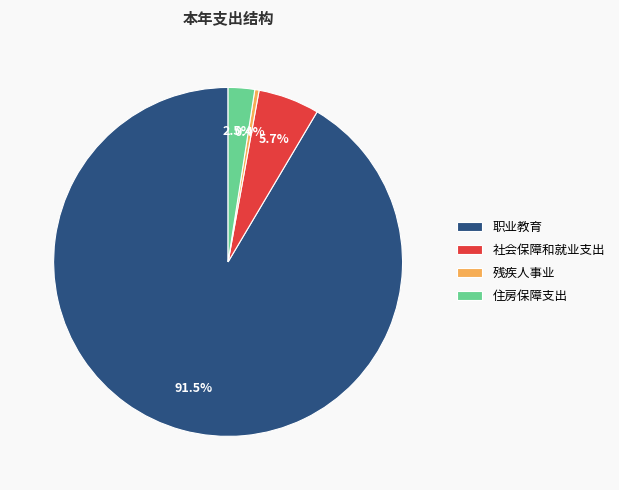

What percentage is NOT represented by 残疾人事业?

99.6%